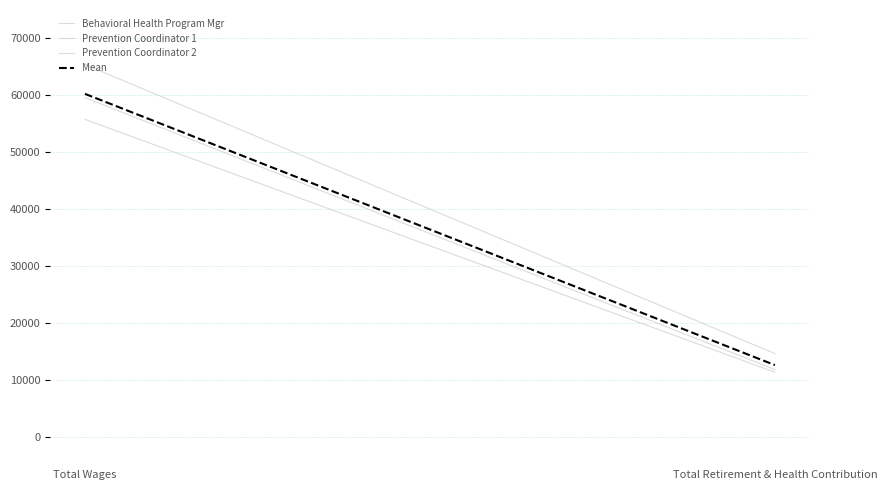

True or false: Behavioral Health Program Mgr has a value of 88707.5 at Total Wages.

False